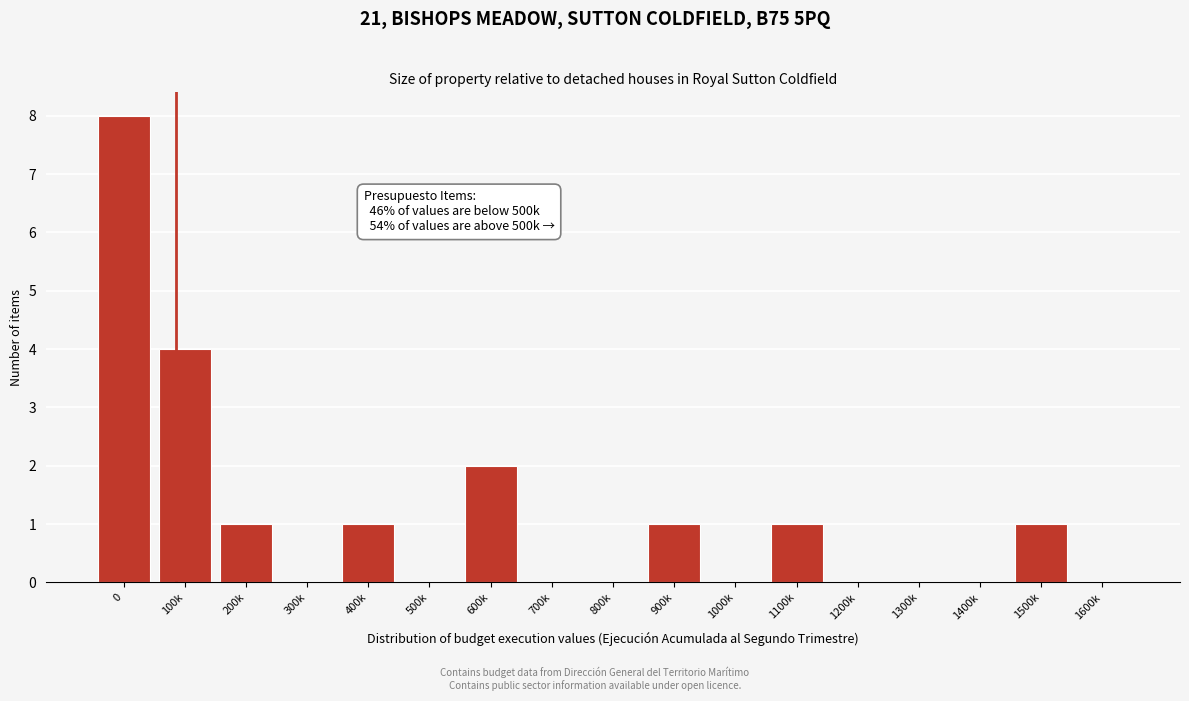

Reading left to right, transcribe all the data shown in this chart.

0=8	100k=4	200k=1	300k=0	400k=1	500k=0	600k=2	700k=0	800k=0	900k=1	1000k=0	1100k=1	1200k=0	1300k=0	1400k=0	1500k=1	1600k=0